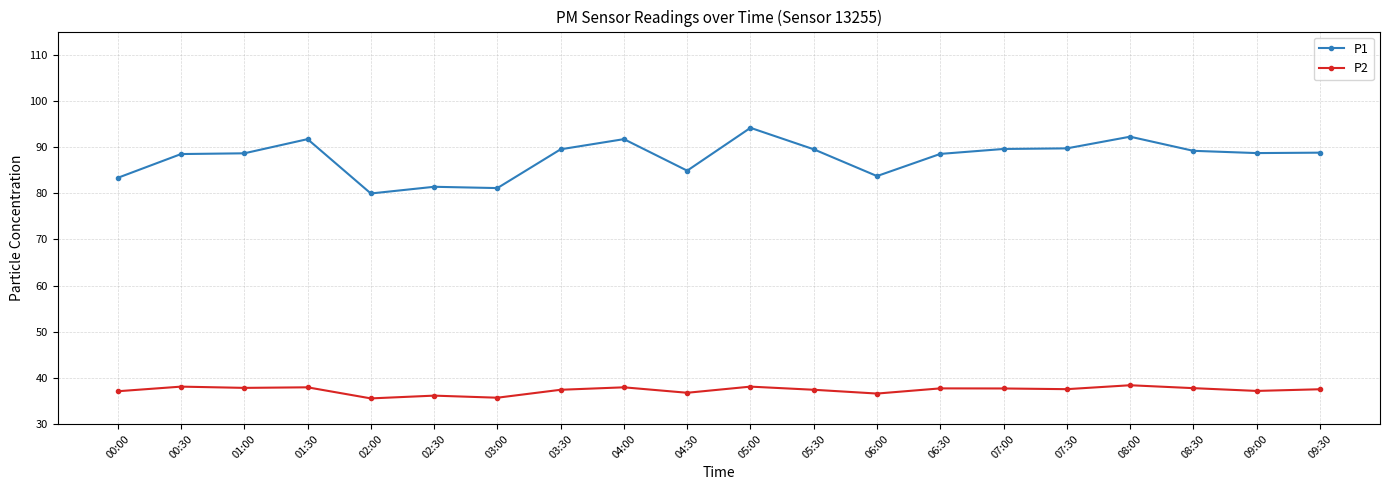

What is the maximum value shown in the chart?

94.2